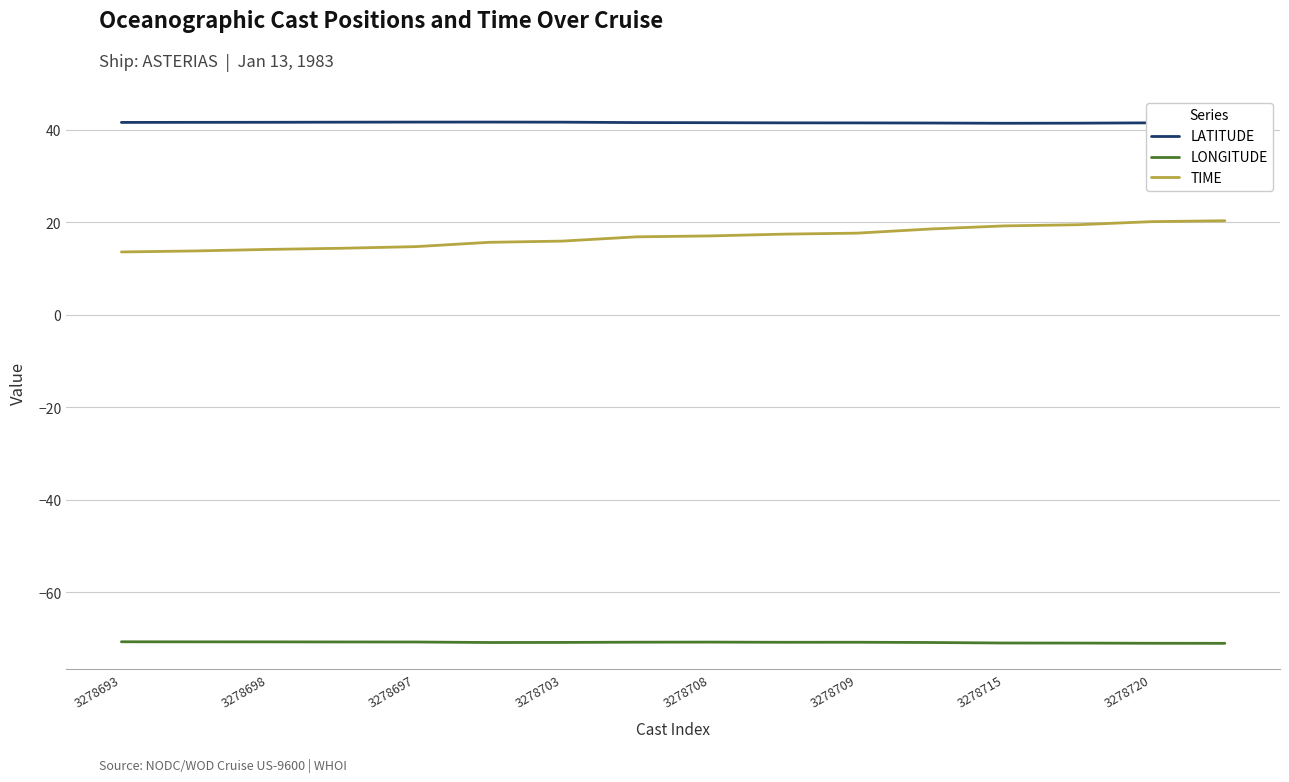

True or false: LATITUDE and TIME cross at least once.

False